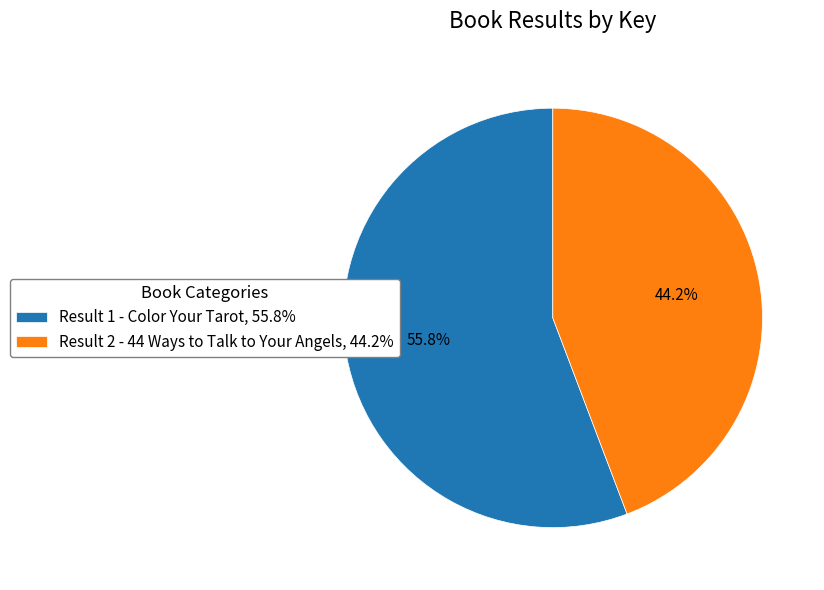

To the nearest percent, what is the difference between the Result 2 - 44 Ways to Talk to Your Angels and Result 1 - Color Your Tarot slice percentages?

12%